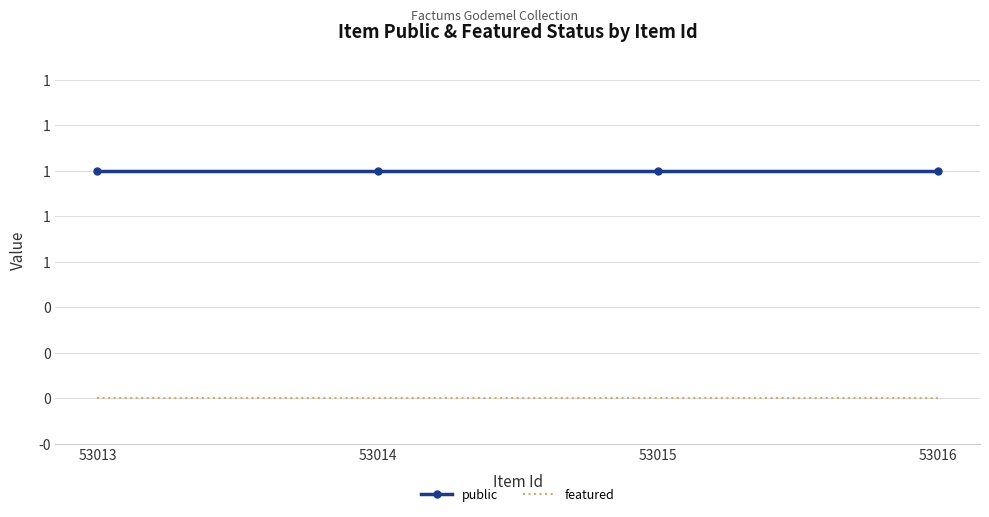

What is the difference between the highest and lowest values at 53013?

1